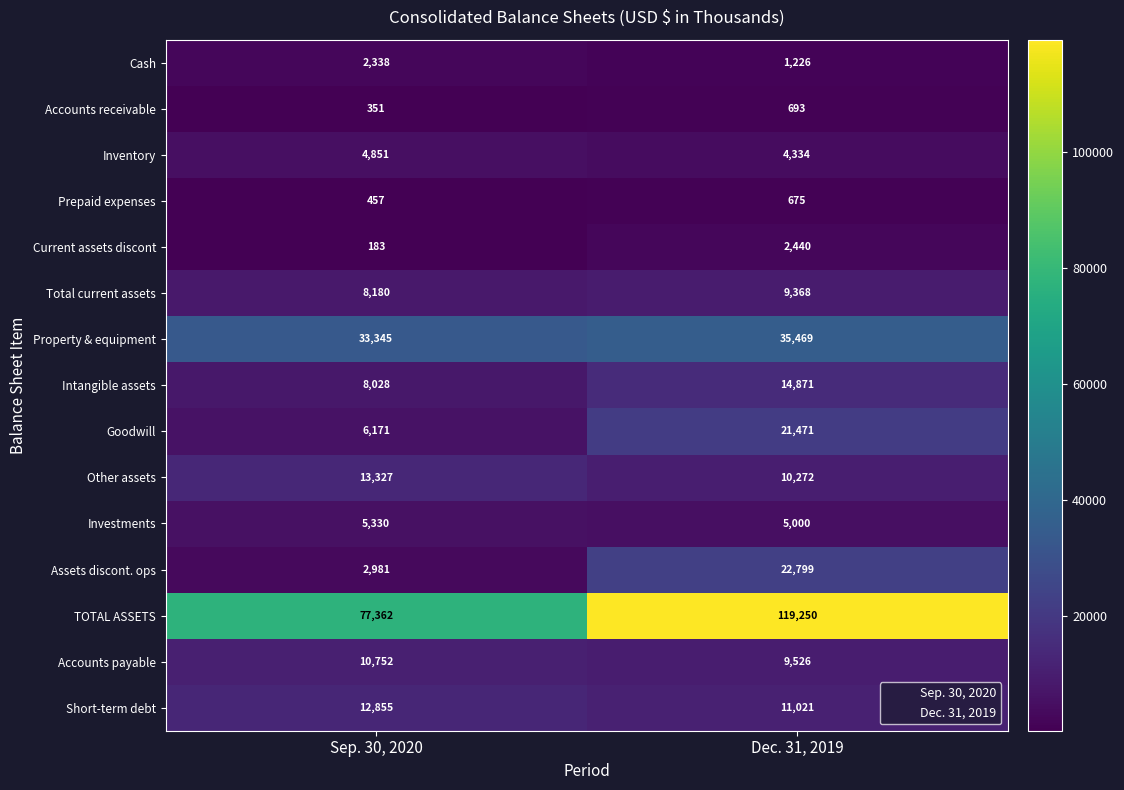

How many data points in Short-term debt are less than 12855?

1